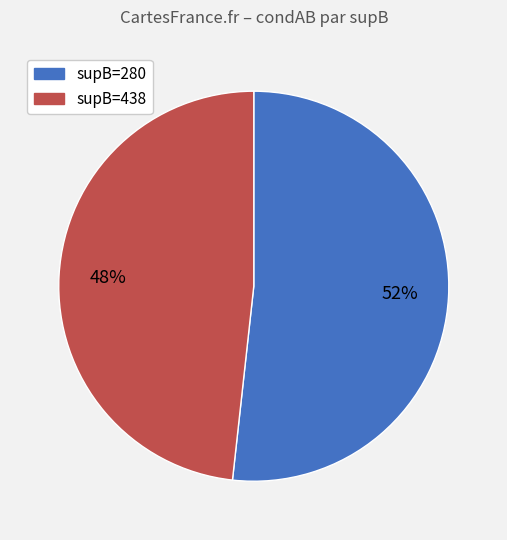

To the nearest percent, what is the average slice percentage?

50%